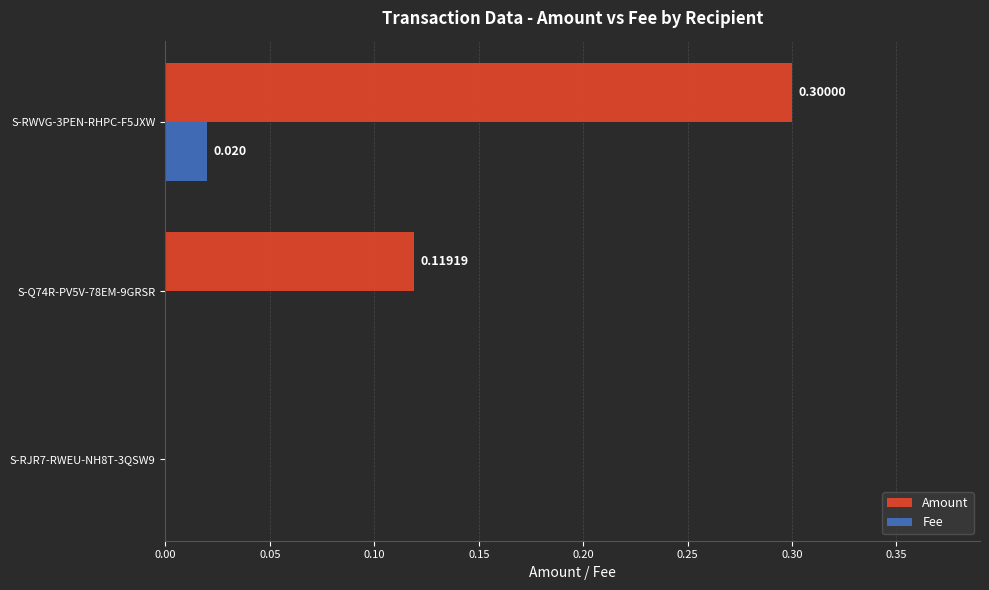

Which series has the largest range (max minus min)?

Amount